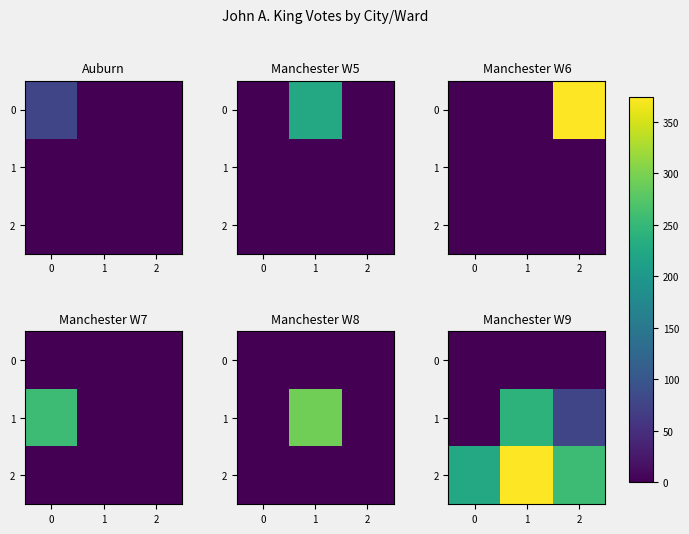

At which category is the sum across all series the highest?

1